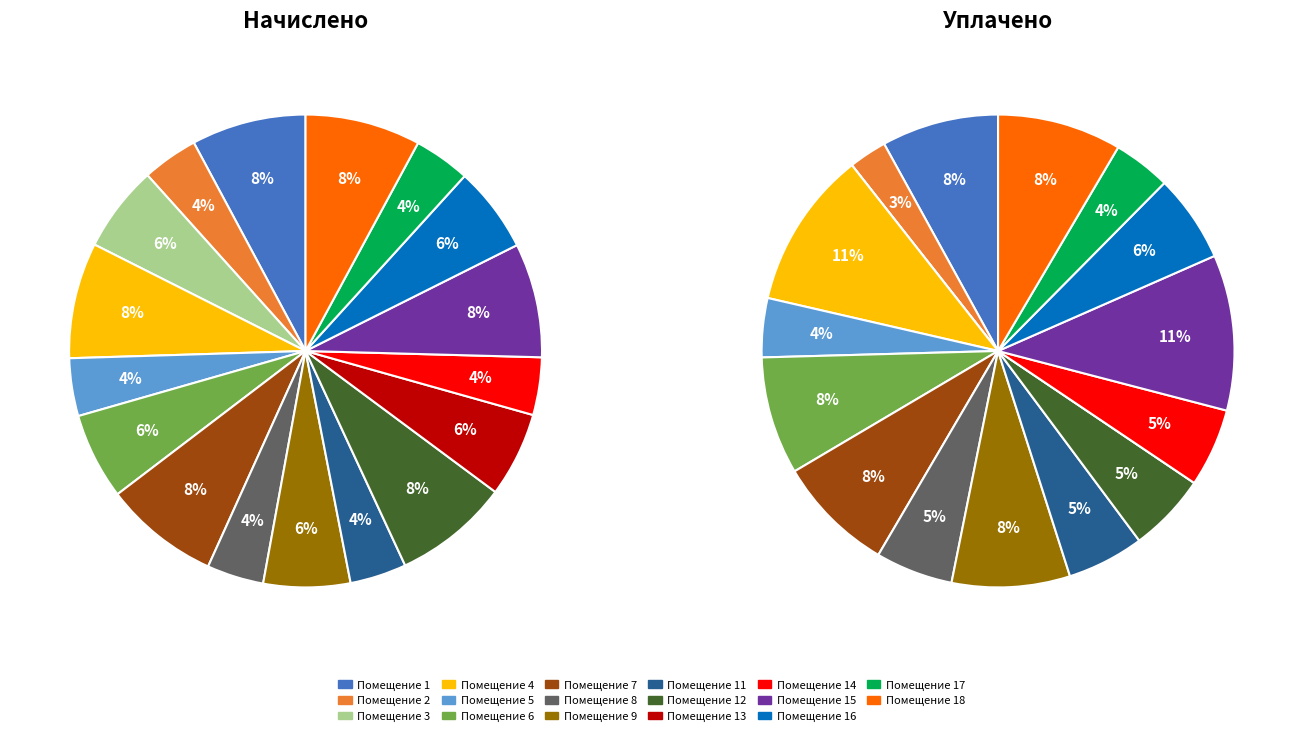

To the nearest percent, what portion does 14 represent?

5%